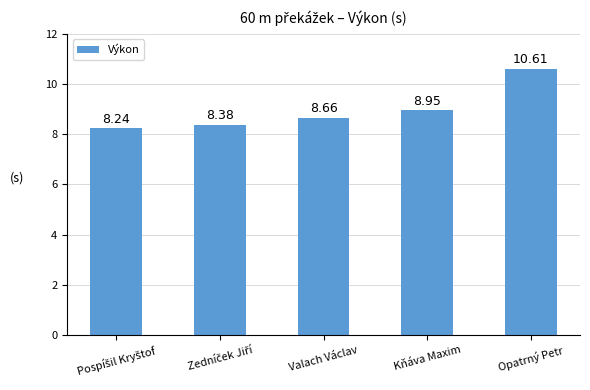

What is the difference between the maximum and minimum values?

2.4